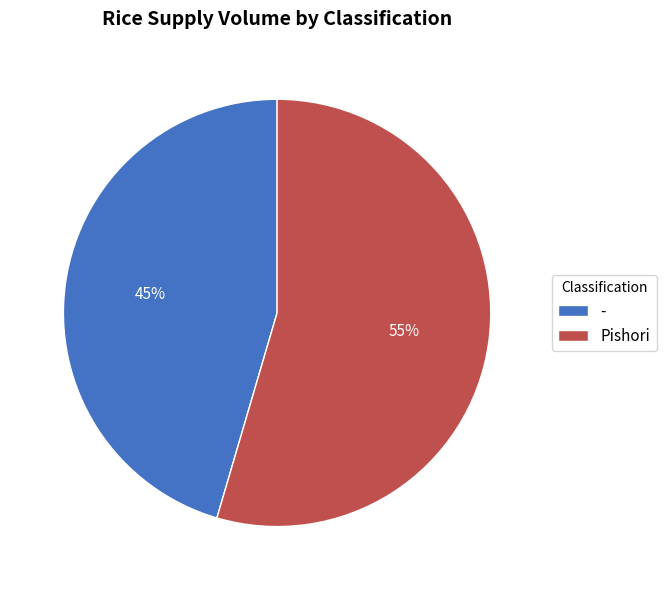

To the nearest percent, what is the average slice percentage?

50%